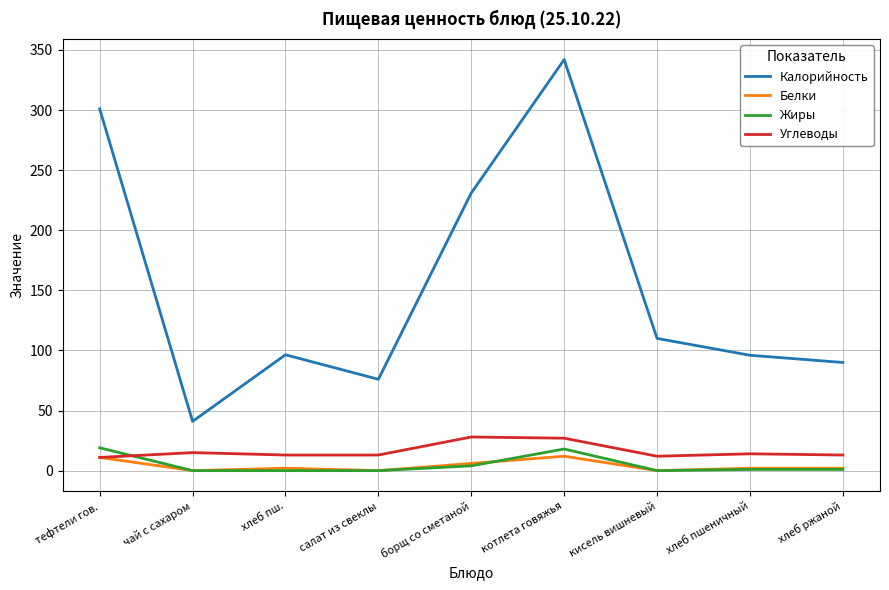

What is the difference between the Углеводы values at хлеб пшеничный and кисель вишневый?

2.0